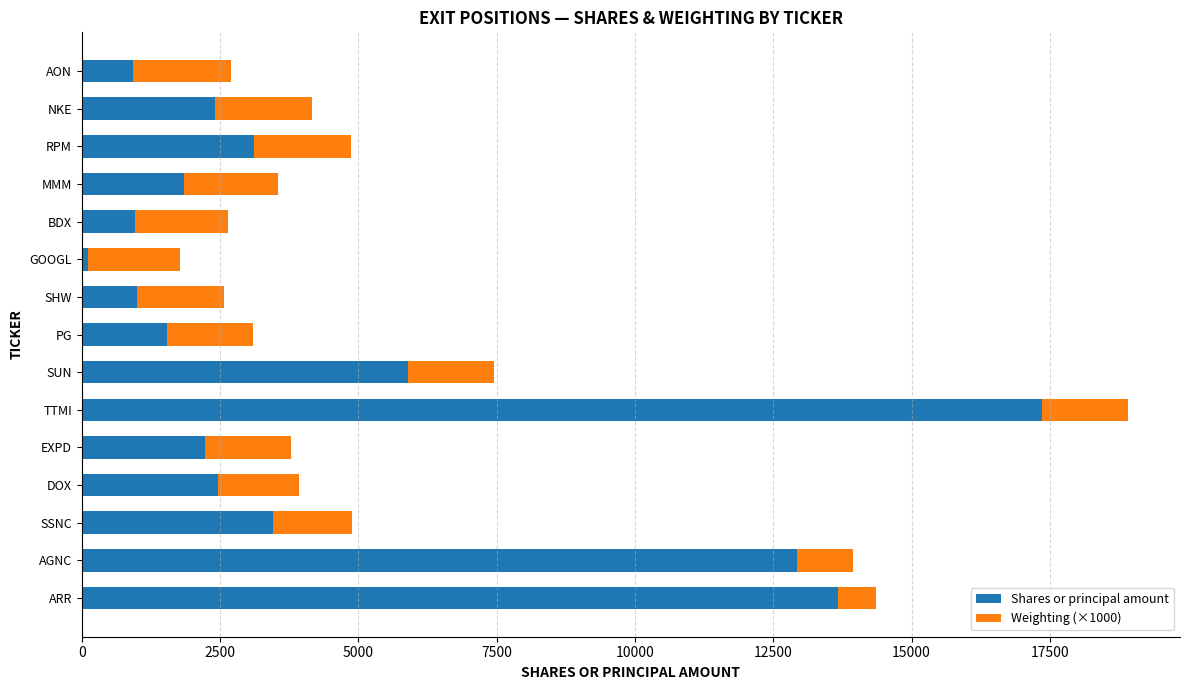

What is the highest value of the Shares or principal amount series?

17361